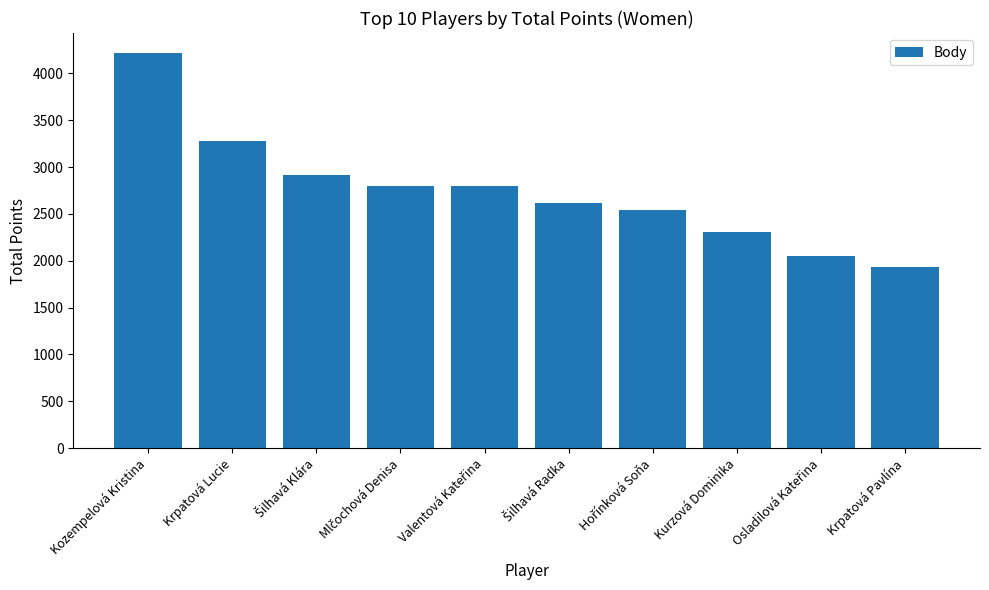

What is the difference between the maximum and minimum values?

2290